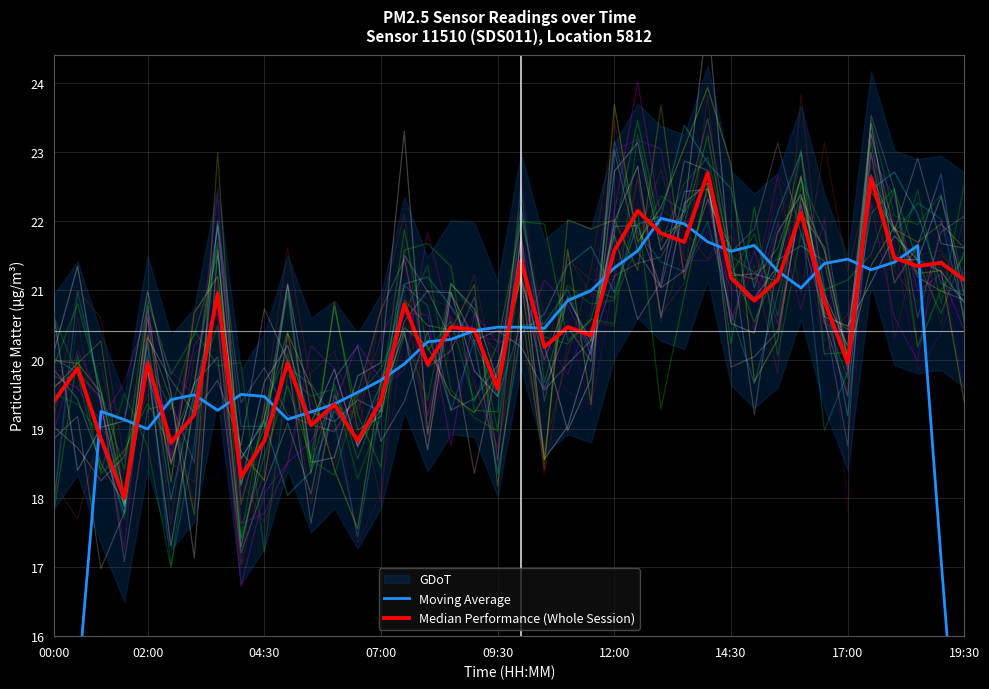

Which series ends up on top after the final intersection of Median Performance (Whole Session) and Moving Average?

Median Performance (Whole Session)